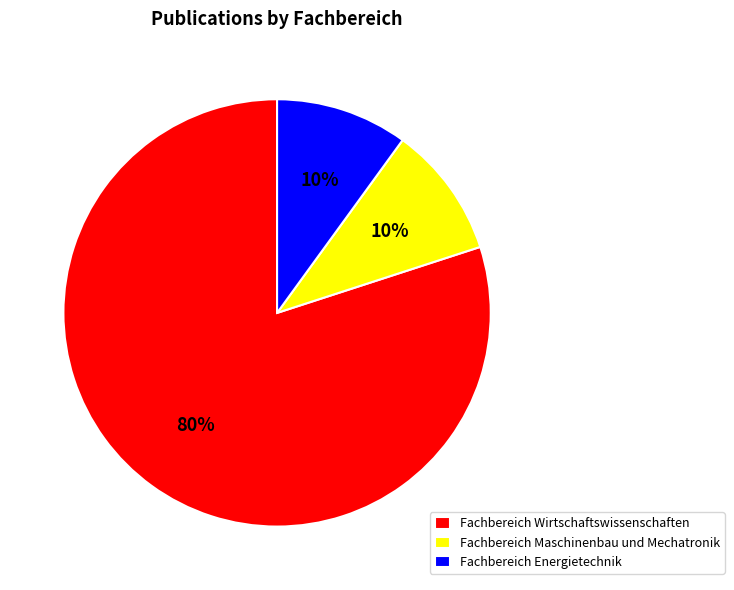

True or false: Fachbereich Energietechnik accounts for 2% of the total.

False